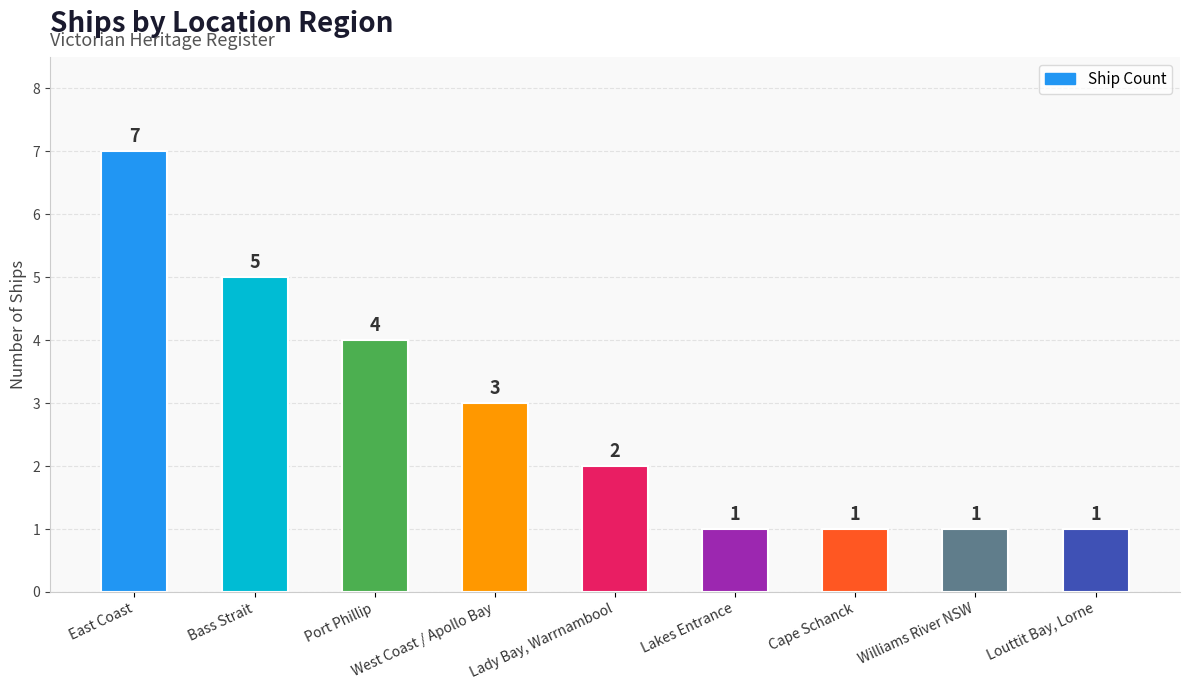

What value does the data have at Lady Bay, Warrnambool?

2